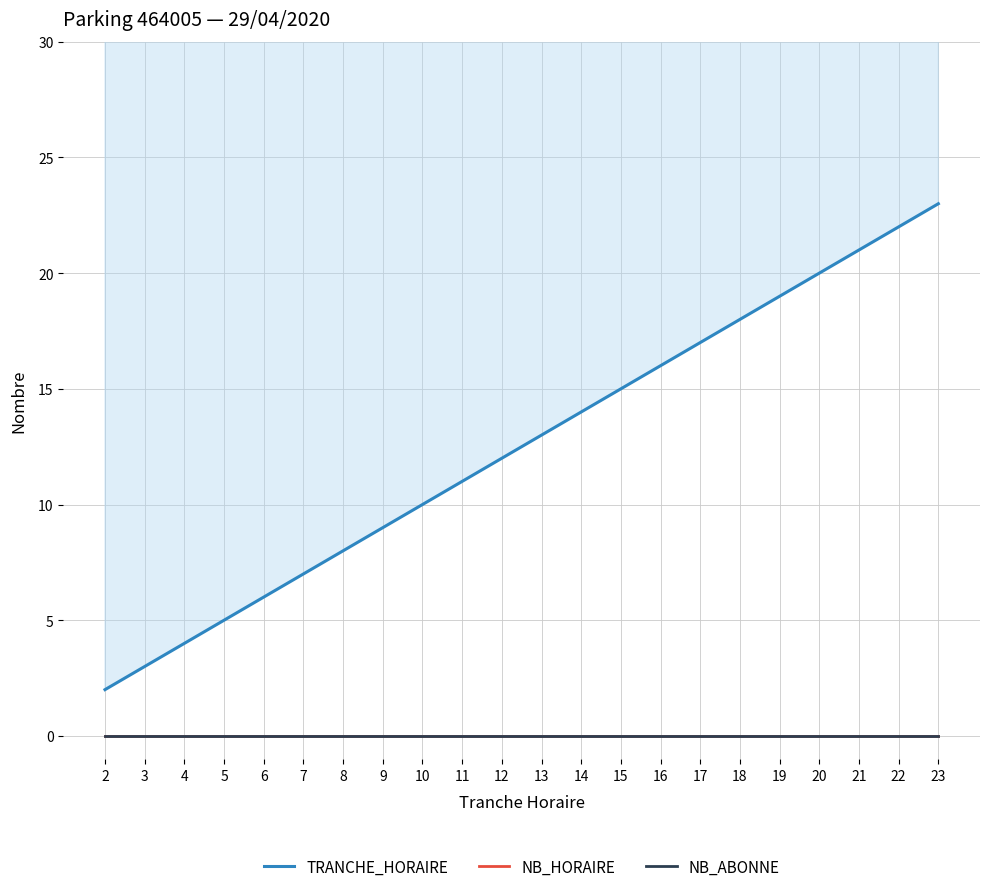

True or false: TRANCHE_HORAIRE and NB_HORAIRE cross at least once.

False